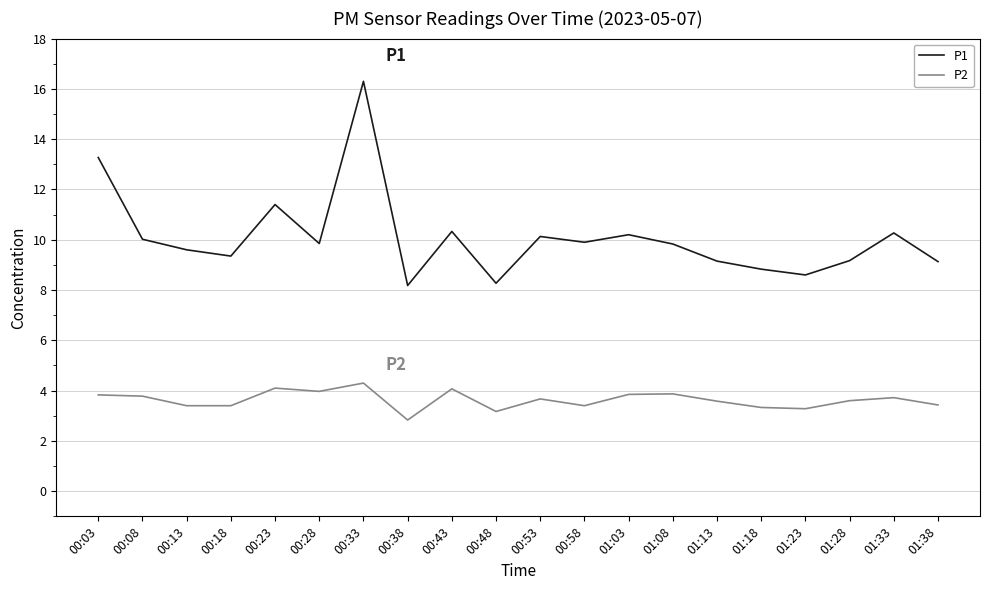

Which category has the highest value across all series?

00:33